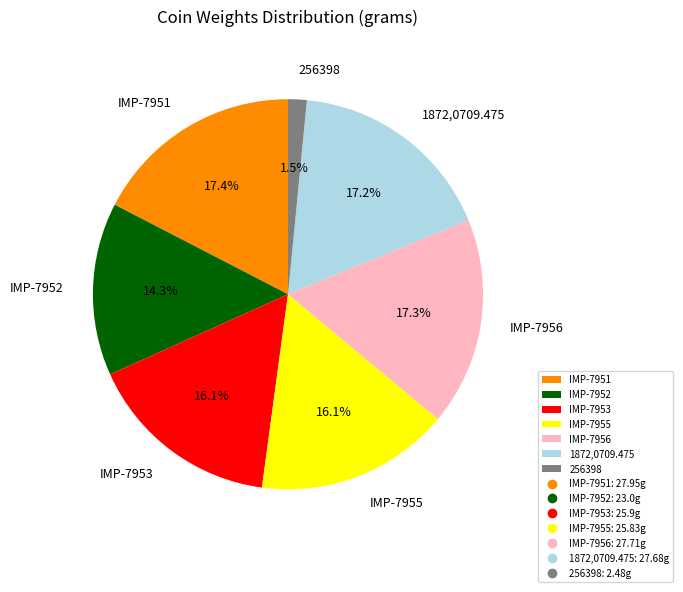

What is the ratio of the value at IMP-7956 to the value at 1872,0709.475?

1.0